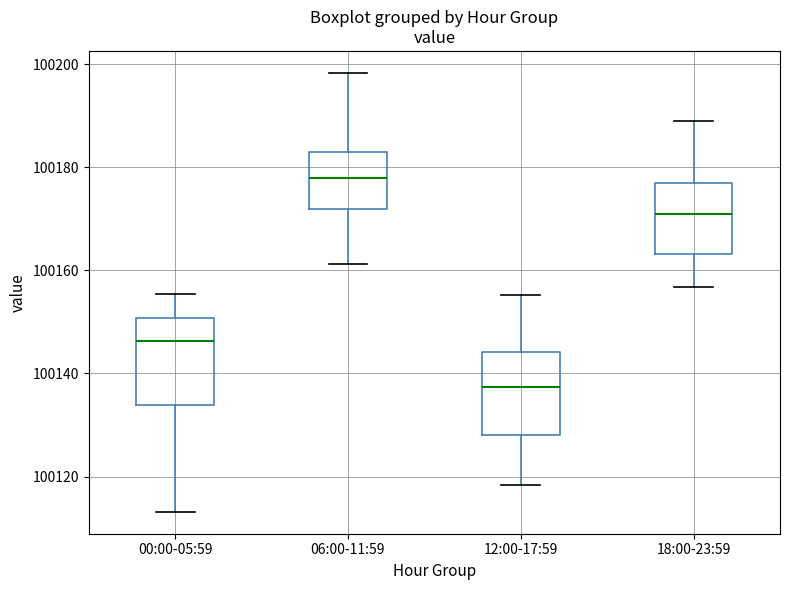

Reading left to right, transcribe this box plot: for each box, give where its median line is, the range the box spans, and where its two whiskers end, as read against the y-axis. The values are not printed on the chart, so give them approximately, as read against the axis.

00:00-05:59: median 100146, box 100134 to 100150, whiskers 100114 to 100156
06:00-11:59: median 100178, box 100172 to 100182, whiskers 100162 to 100198
12:00-17:59: median 100138, box 100128 to 100144, whiskers 100118 to 100156
18:00-23:59: median 100170, box 100164 to 100176, whiskers 100156 to 100188